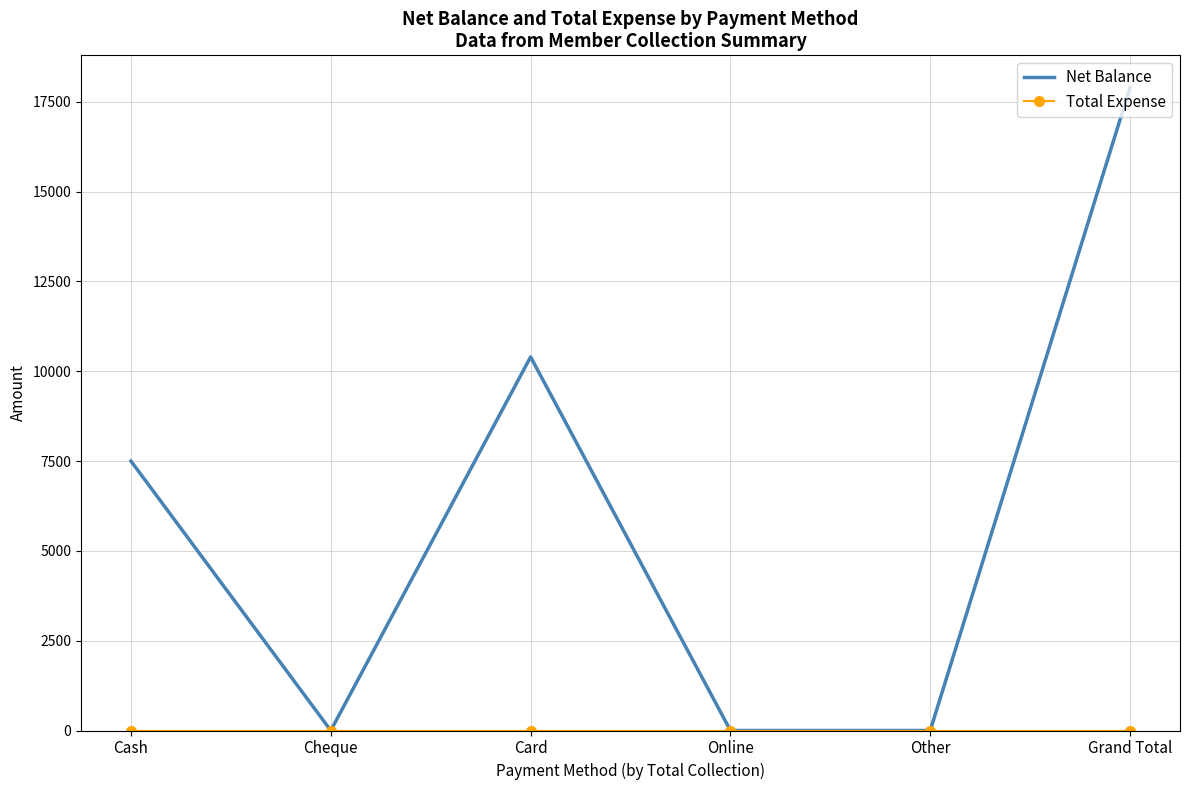

What is the difference between the highest and lowest values at Grand Total?

17900